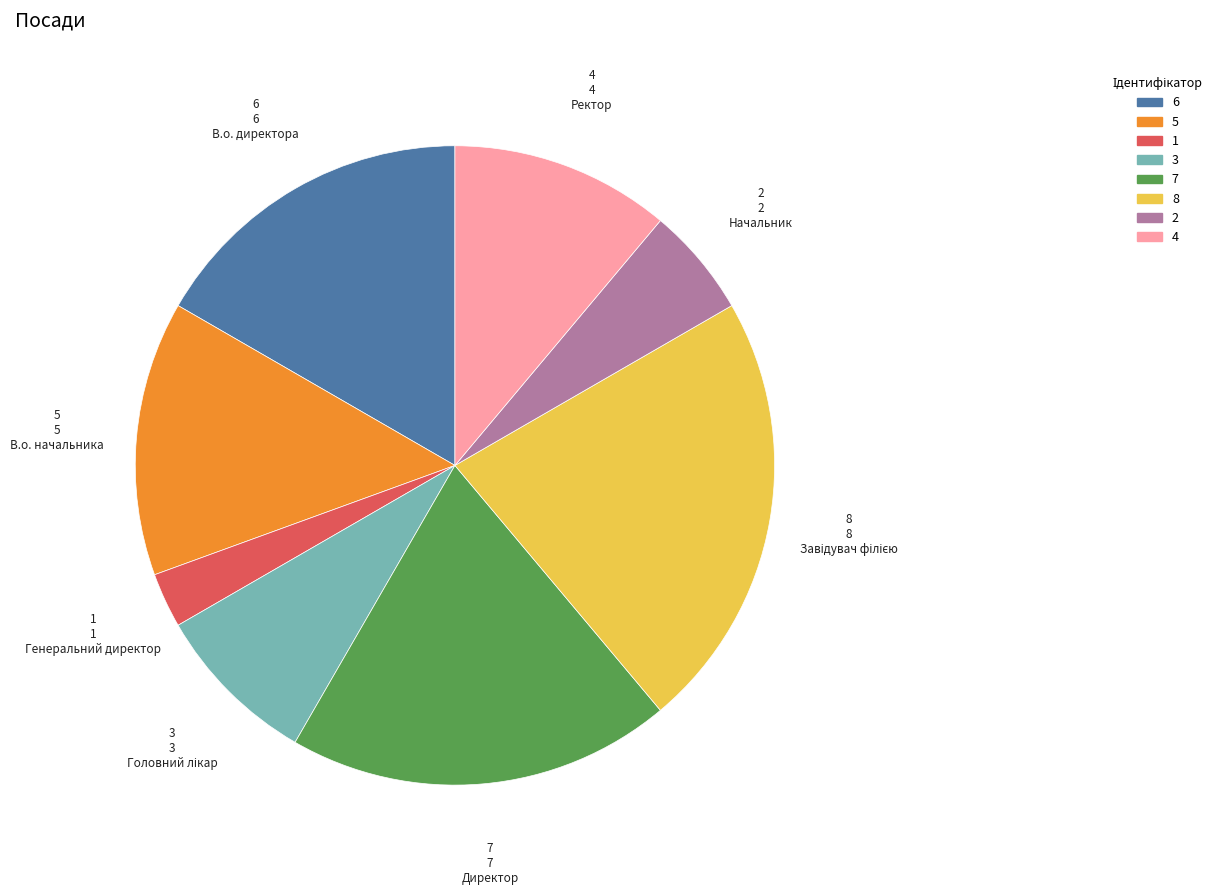

Is there a majority slice in this chart?

No